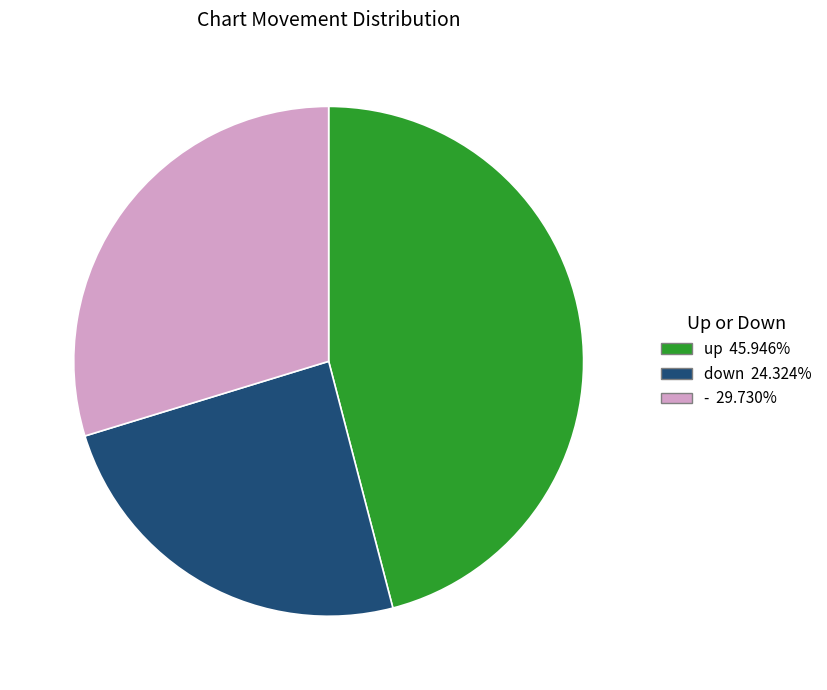

Rank the categories by value from lowest to highest.

down, -, up